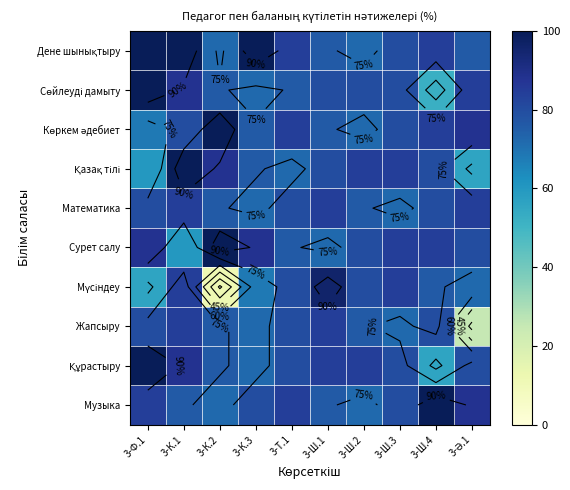

Which series has the largest total across all categories?

Дене шынықтыру